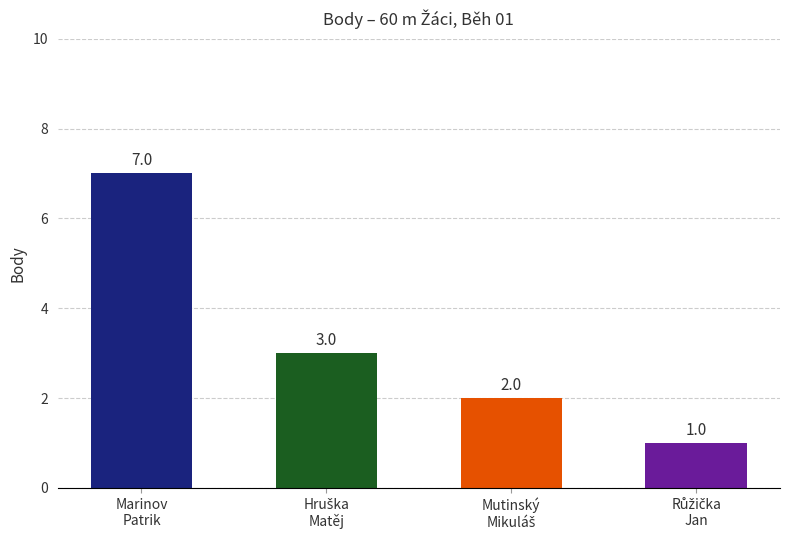

How many values are between 2 and 7?

3